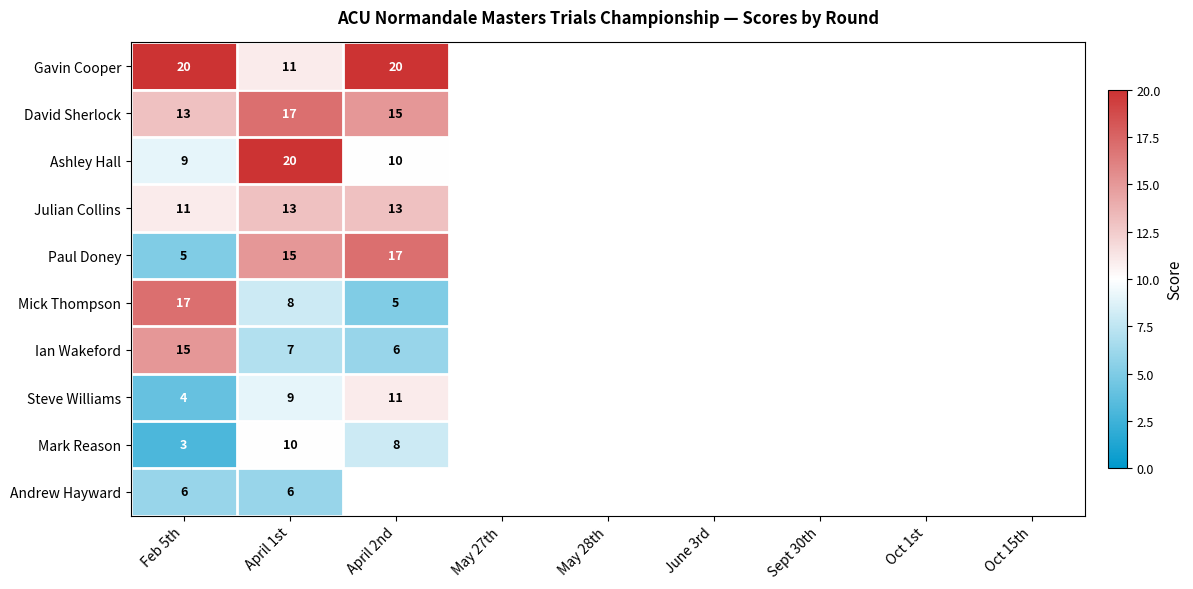

Which category has the highest value across all series?

Feb 5th